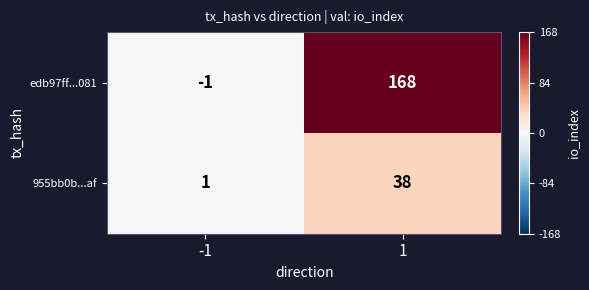

Reading left to right, what are all the values shown in this chart?

edb97ff...081: -1	168
955bb0b...af: 1	38